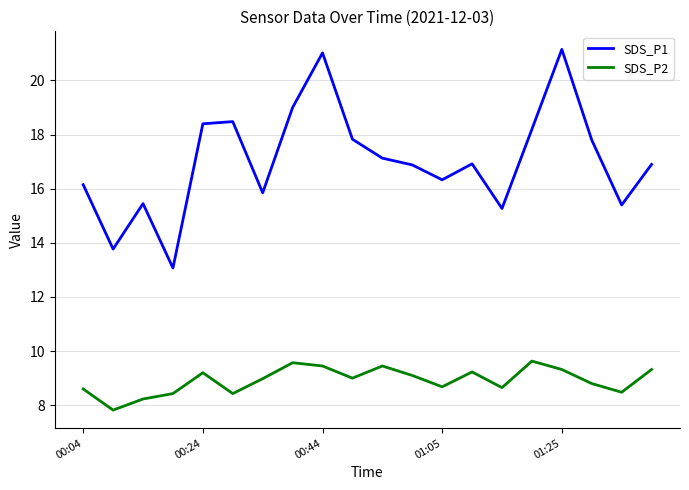

Is this an area chart (filled region under the line)?

No